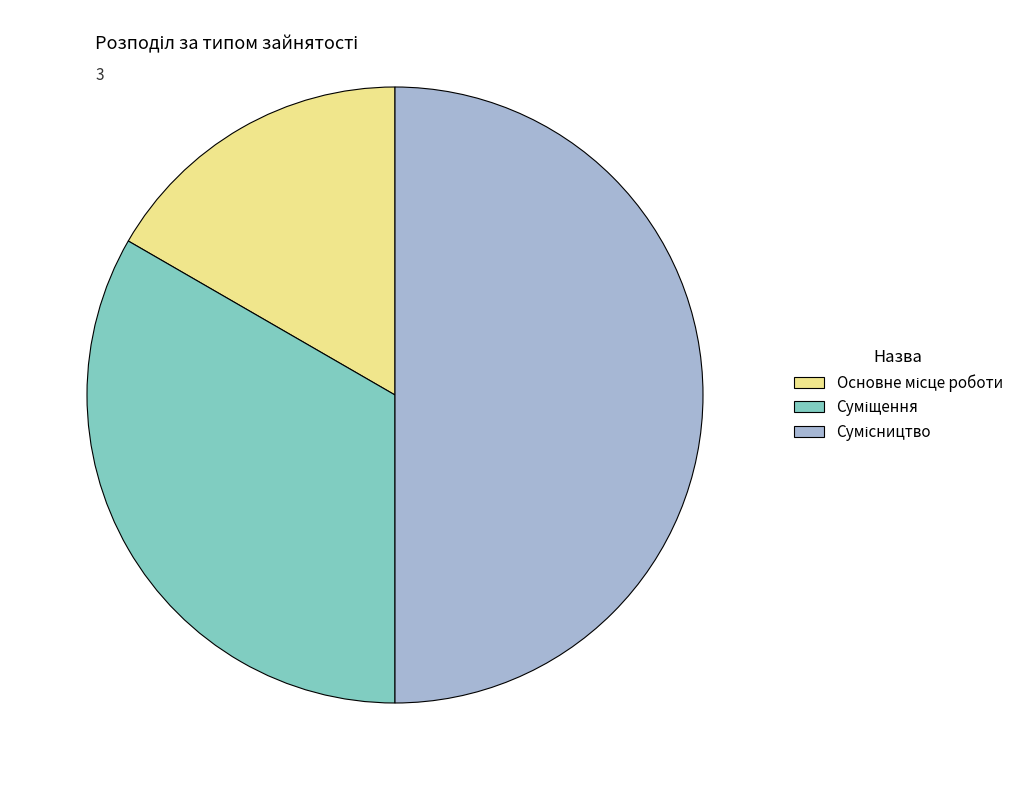

Rank the categories by value from lowest to highest.

Основне місце роботи, Суміщення, Сумісництво